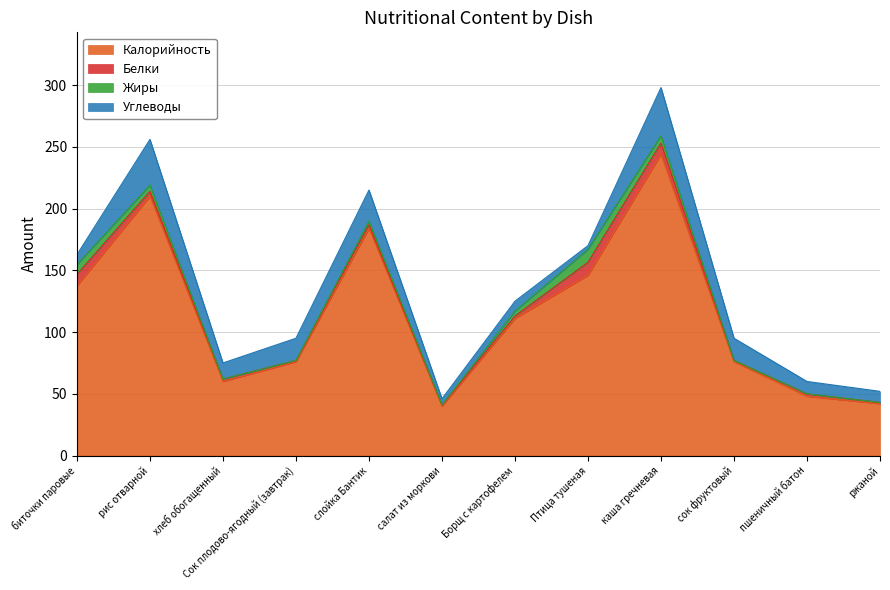

Which series ends up on top after the final intersection of Углеводы and Белки?

Углеводы